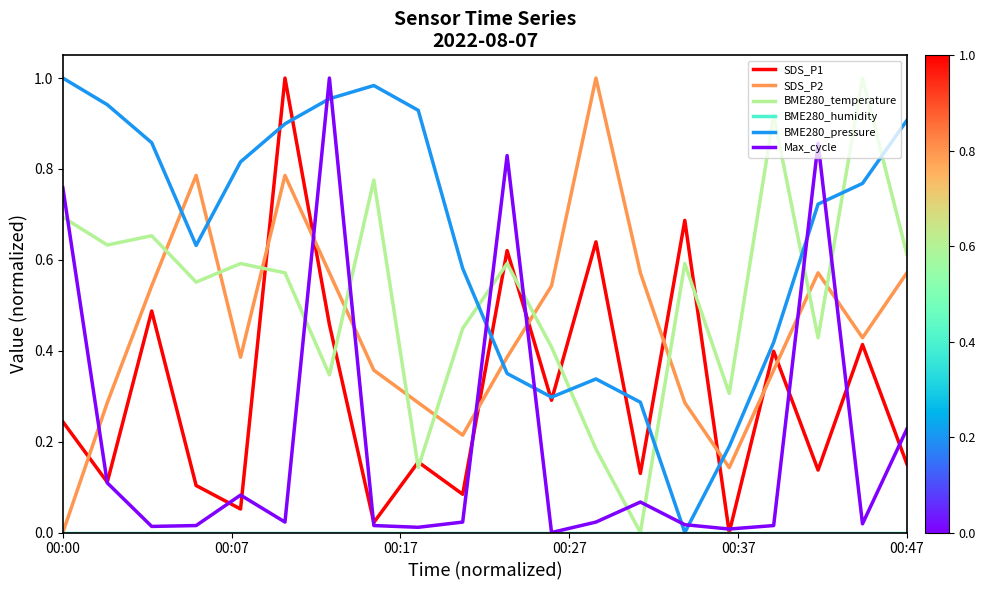

Count the number of data series in this chart.

6